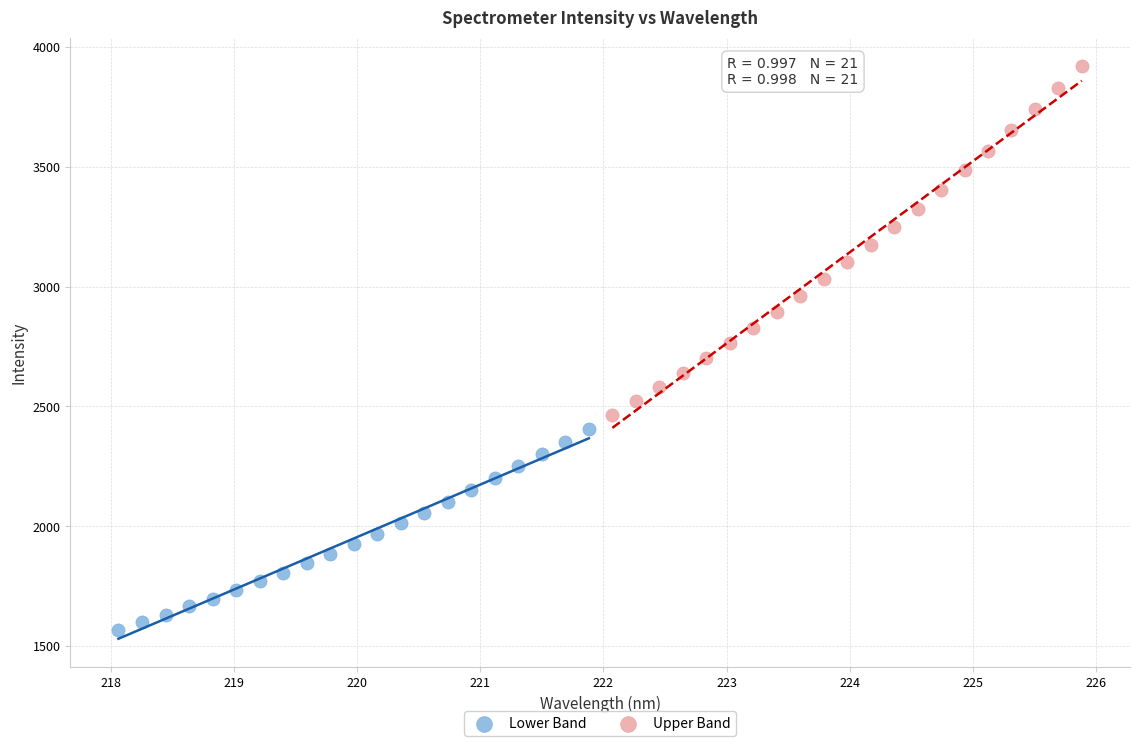

Which series reaches the maximum Y coordinate?

Upper Band